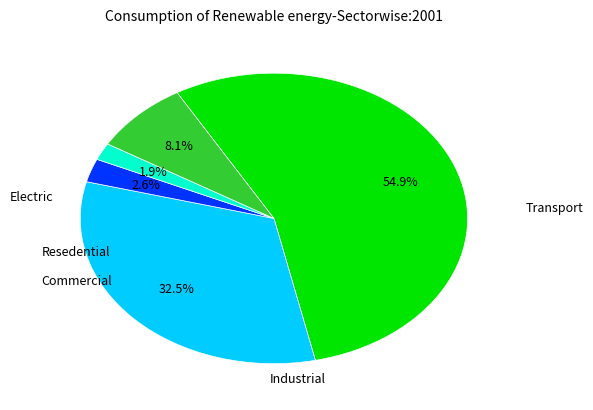

Does any single category account for the majority?

Yes